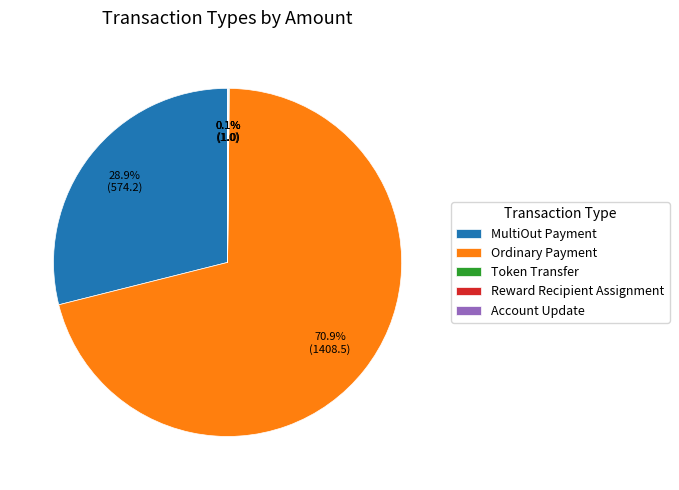

What is the largest slice in the pie chart?

Ordinary Payment